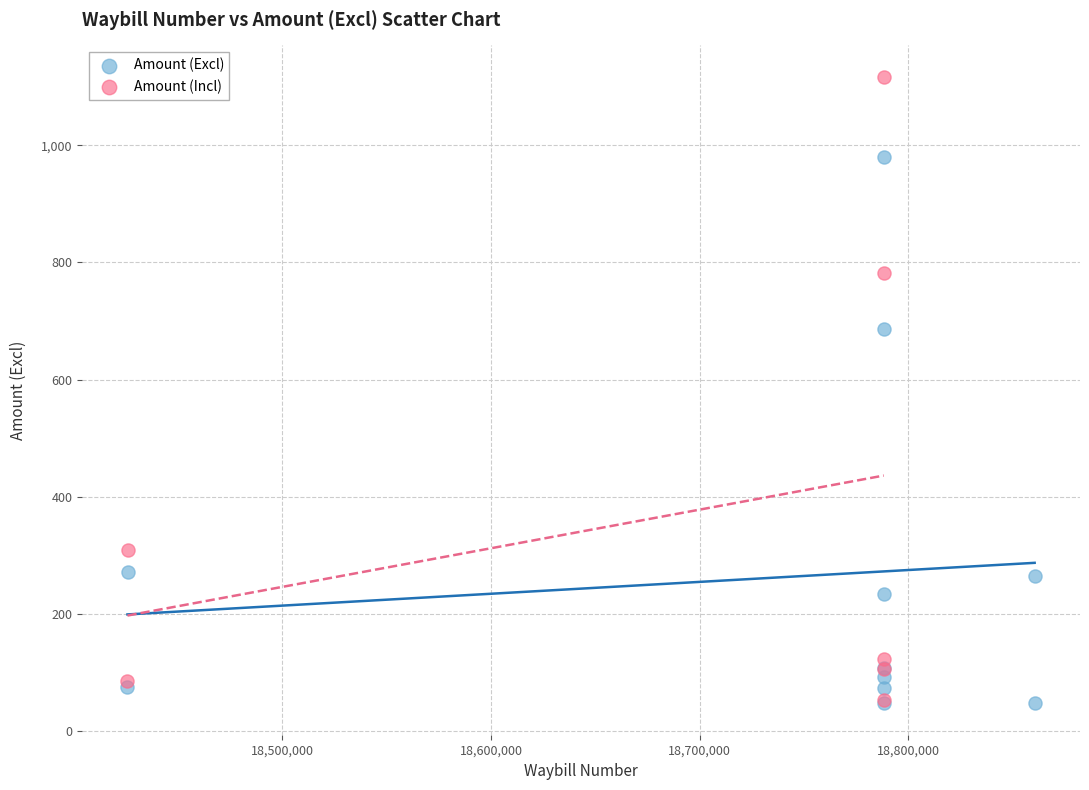

Which series reaches the maximum Y coordinate?

Amount (Incl)